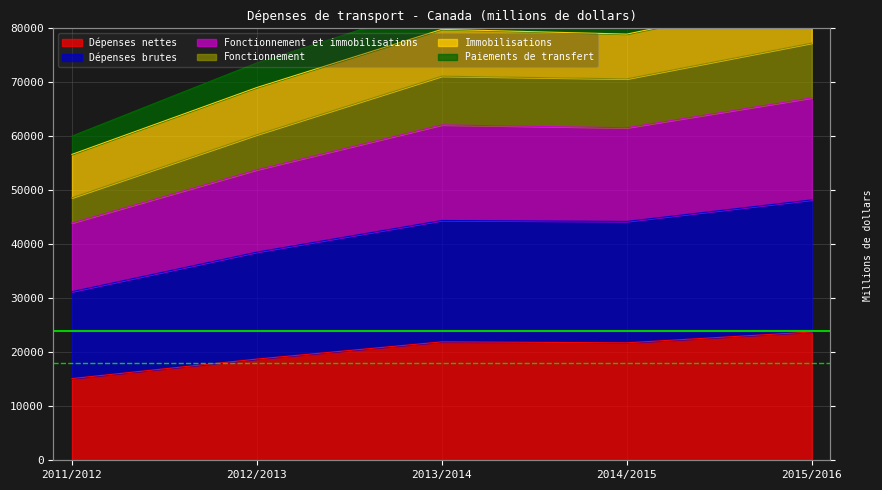

Where is the first local minimum for Fonctionnement?

2014/2015